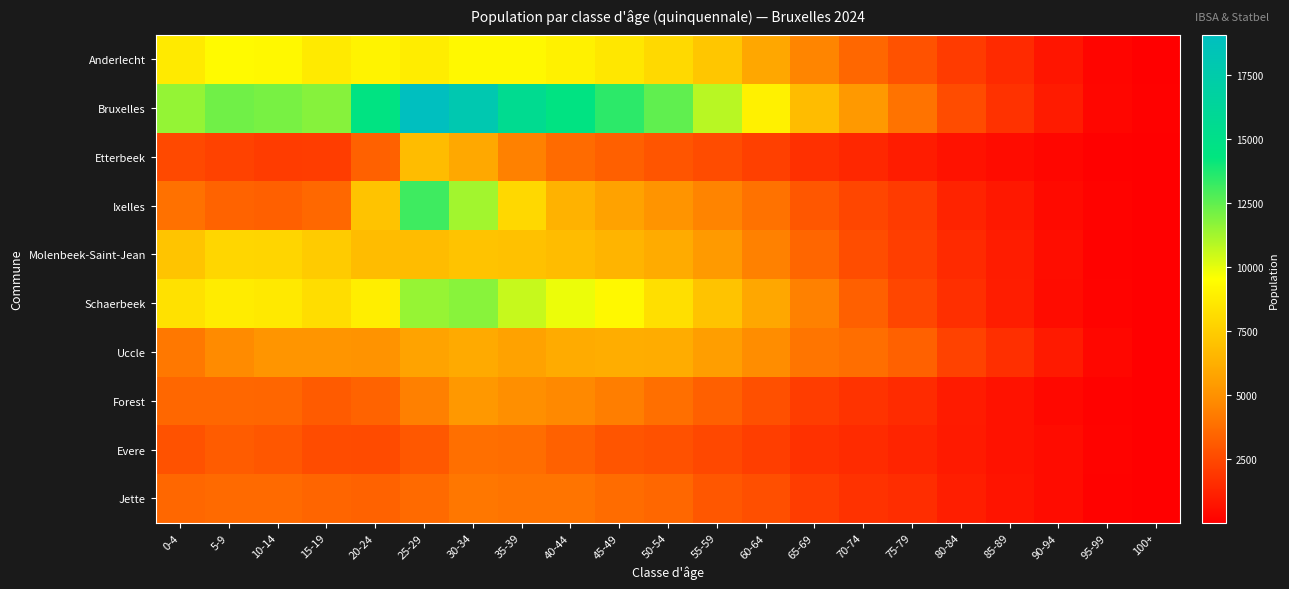

How many distinct data groups are displayed?

10